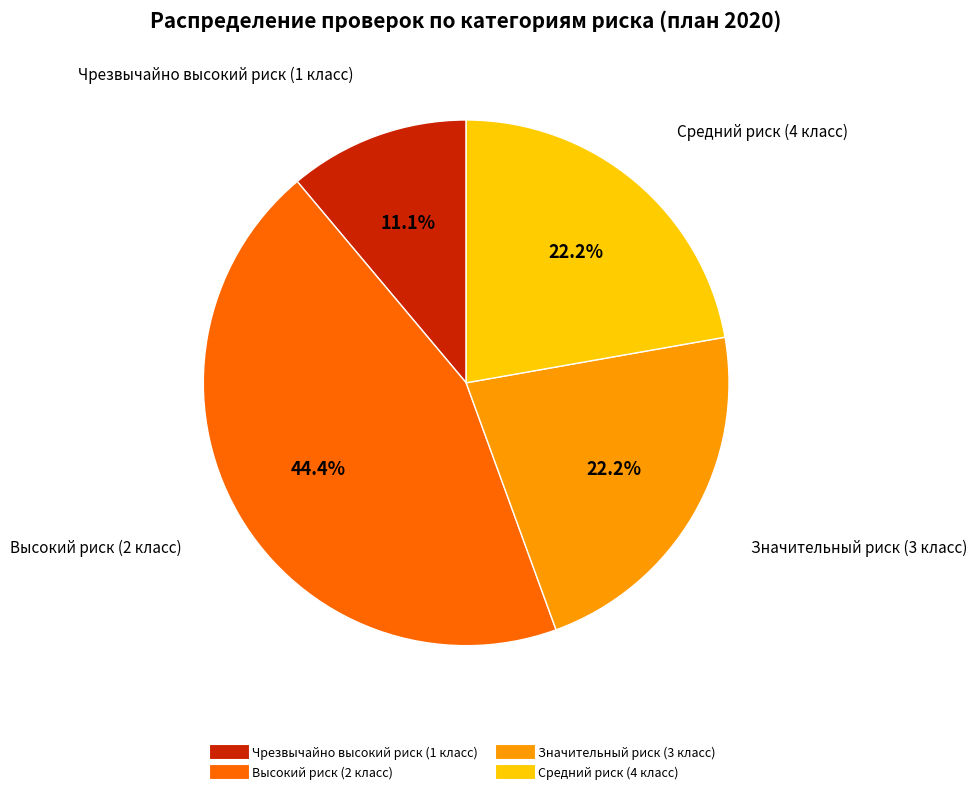

To the nearest percent, what is the average slice percentage?

25%